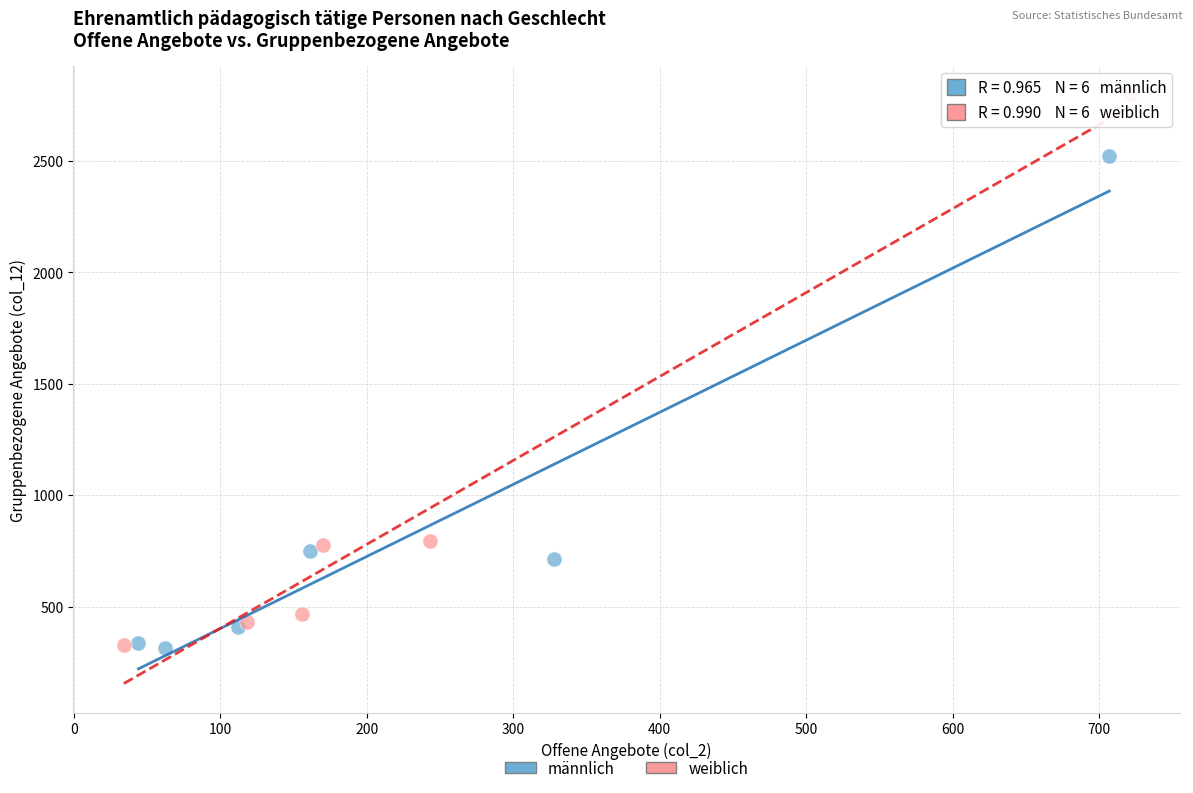

Which series reaches the maximum Y coordinate?

weiblich